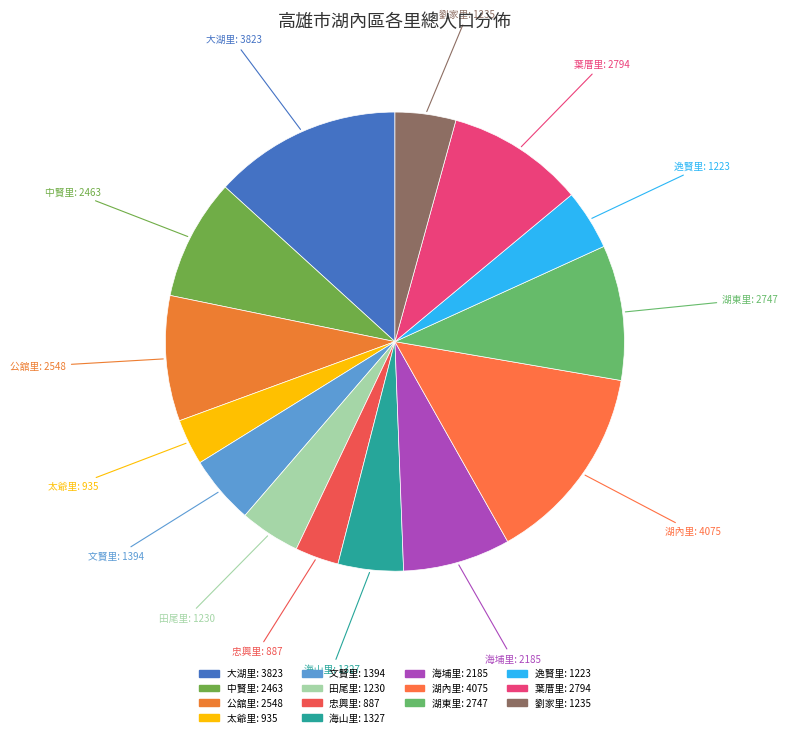

The 忠興里 slice represents 3% of the pie. True or false?

True